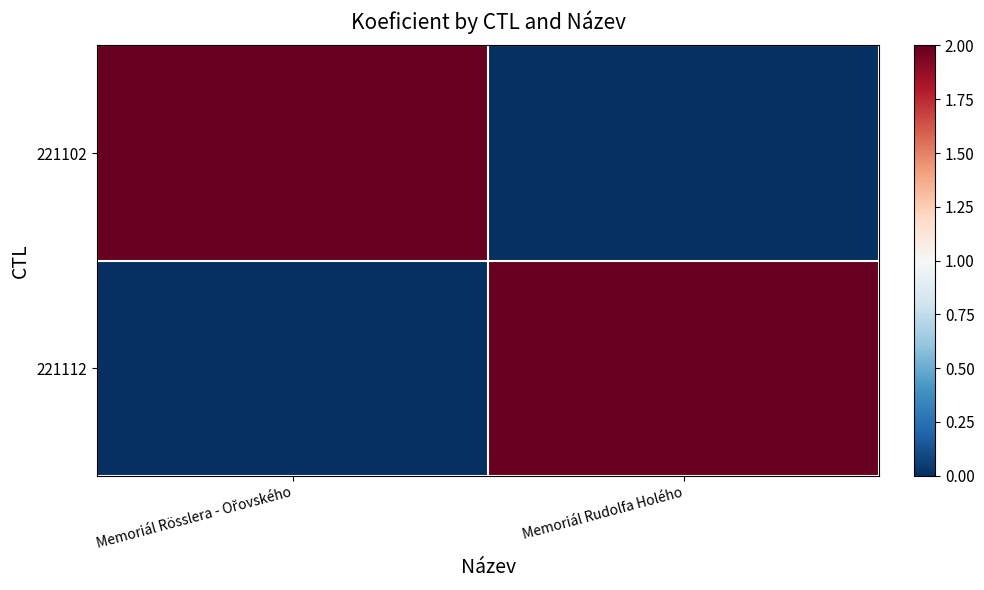

Reading right to left, list all the values displayed in this chart.

221102: Memoriál Rudolfa Holého=0	Memoriál Rösslera - Ořovského=2
221112: Memoriál Rudolfa Holého=2	Memoriál Rösslera - Ořovského=0